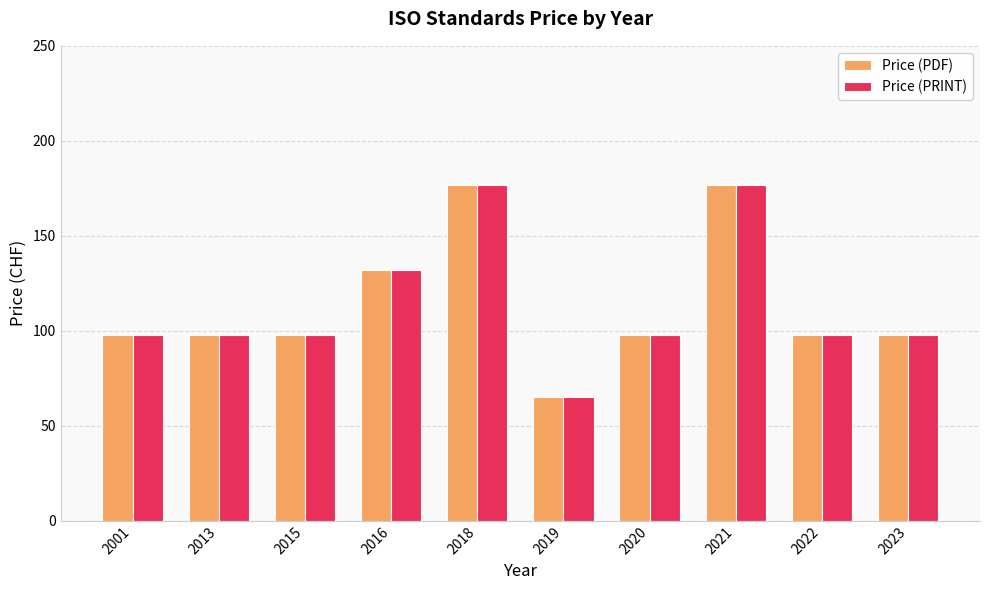

At which label is Price (PDF) closest to 121?

2016